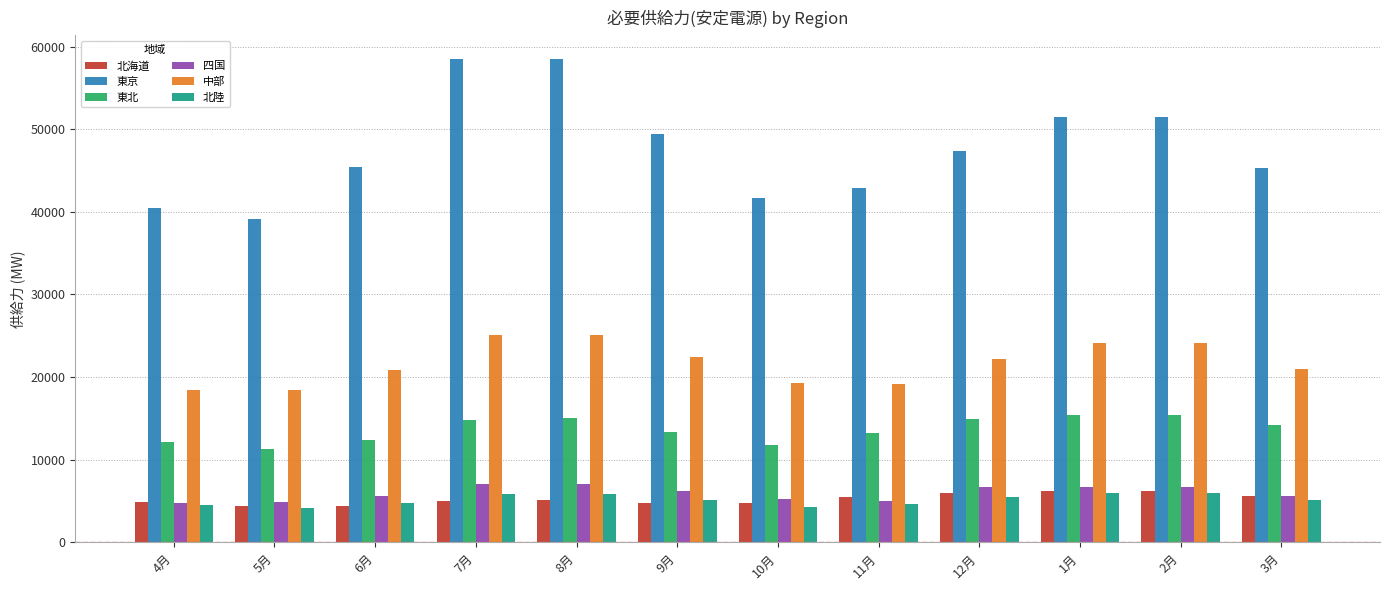

What are all the series names shown in the legend?

北海道, 東京, 東北, 四国, 中部, 北陸